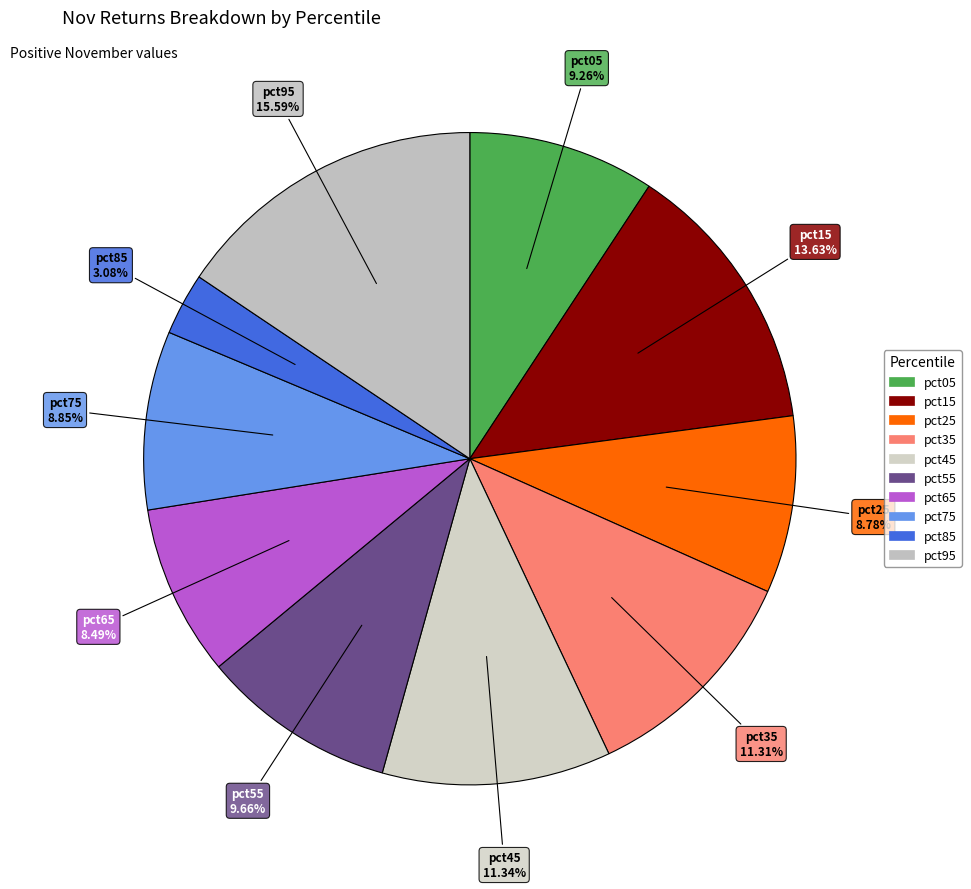

Does pct95 represent more than half of the total?

No